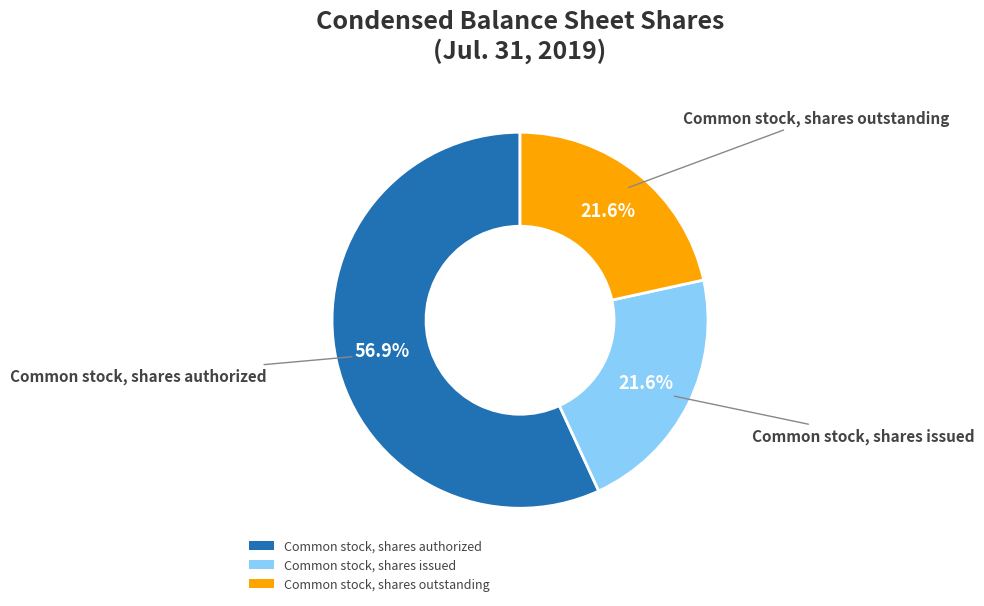

How many slices are in this pie chart?

3